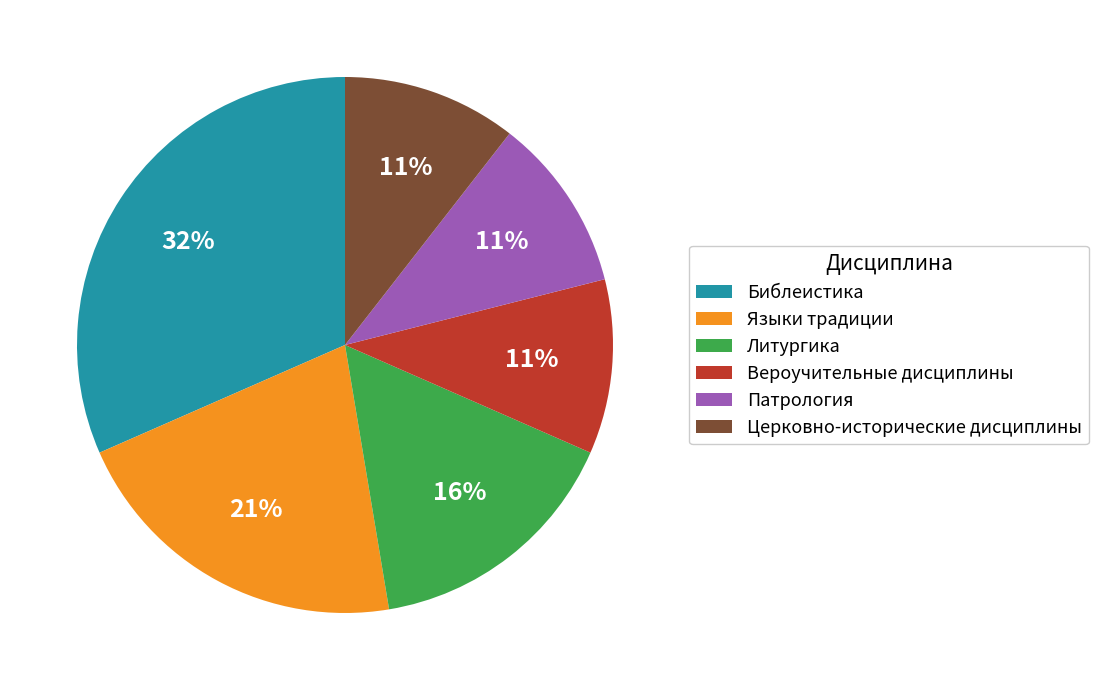

What is the largest slice in the pie chart?

Библеистика